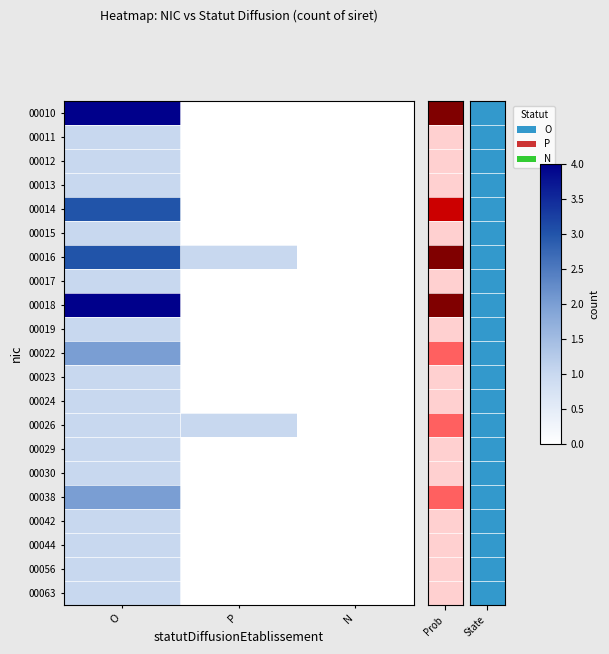

At which category is the sum across all series the highest?

O